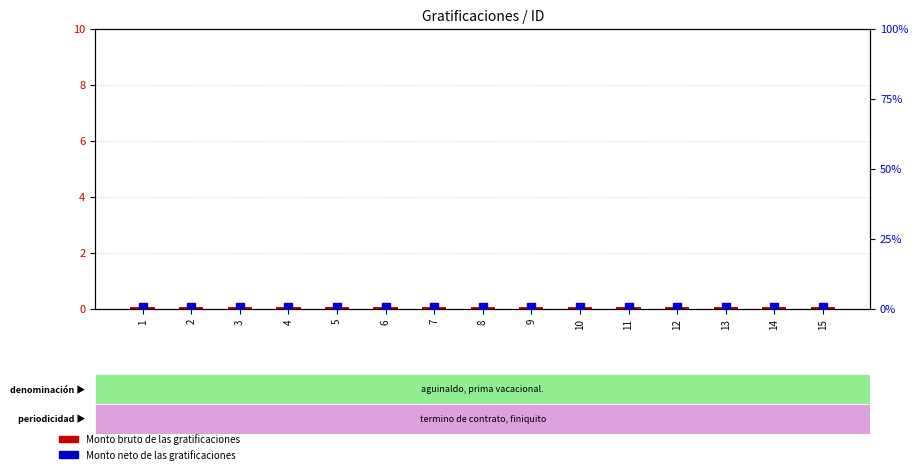

Which series has the widest spread of Y values?

Monto bruto de las gratificaciones